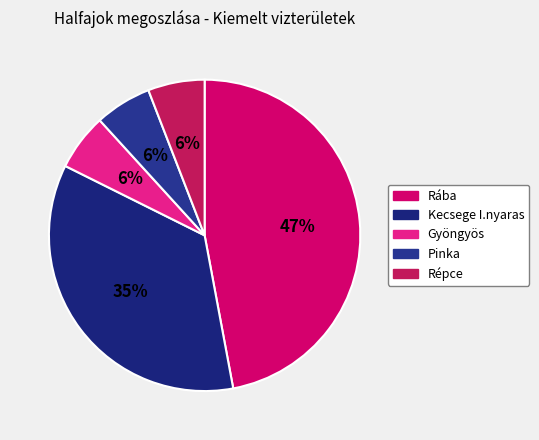

How many slices are in this pie chart?

5